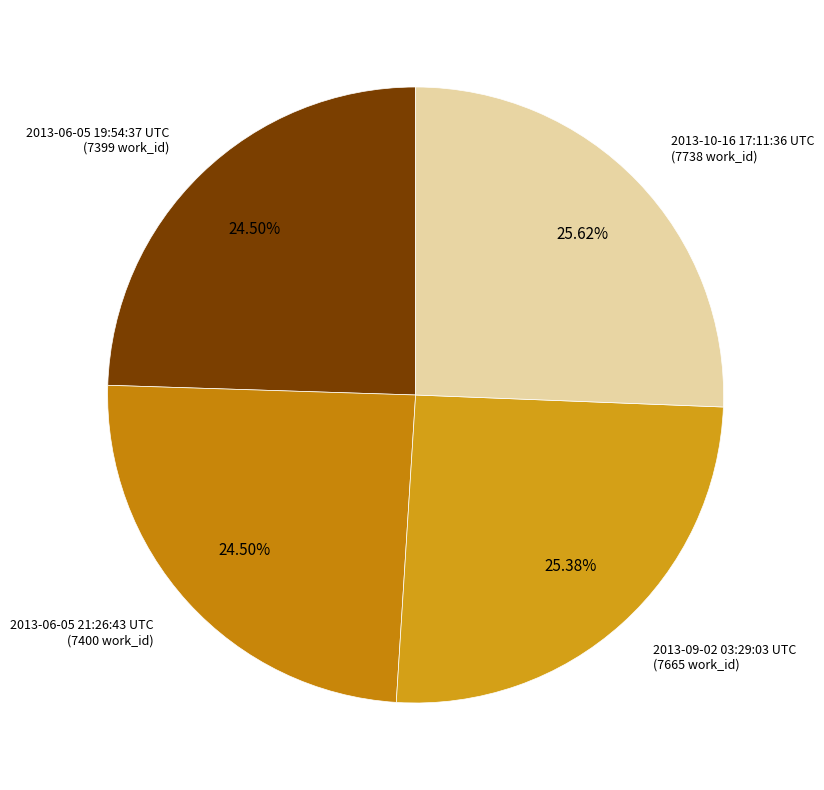

How many segments does this pie chart have?

4